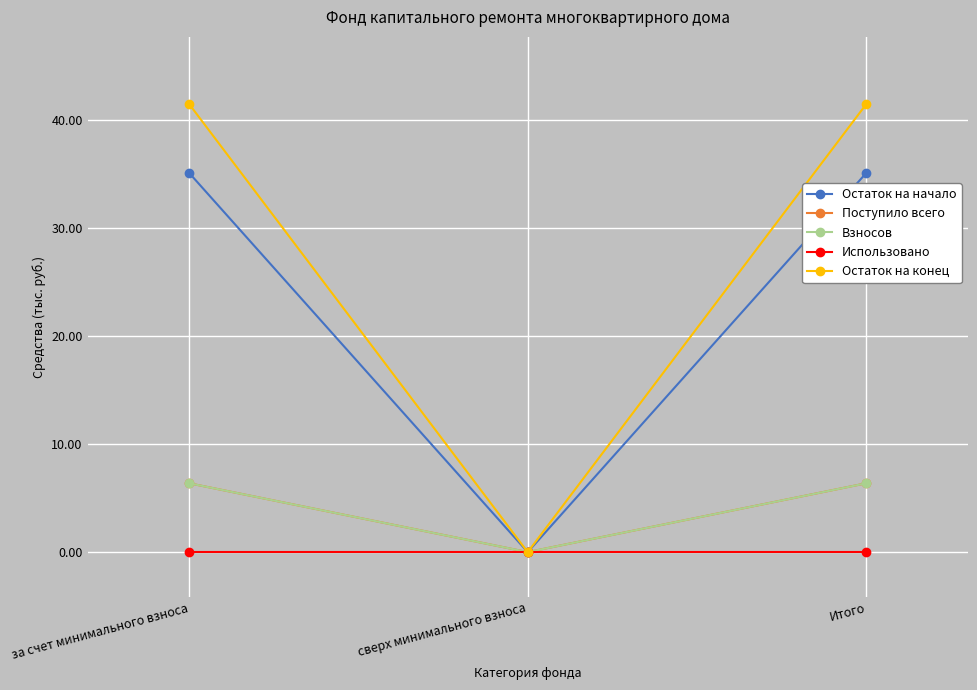

Is this an area chart (filled region under the line)?

No